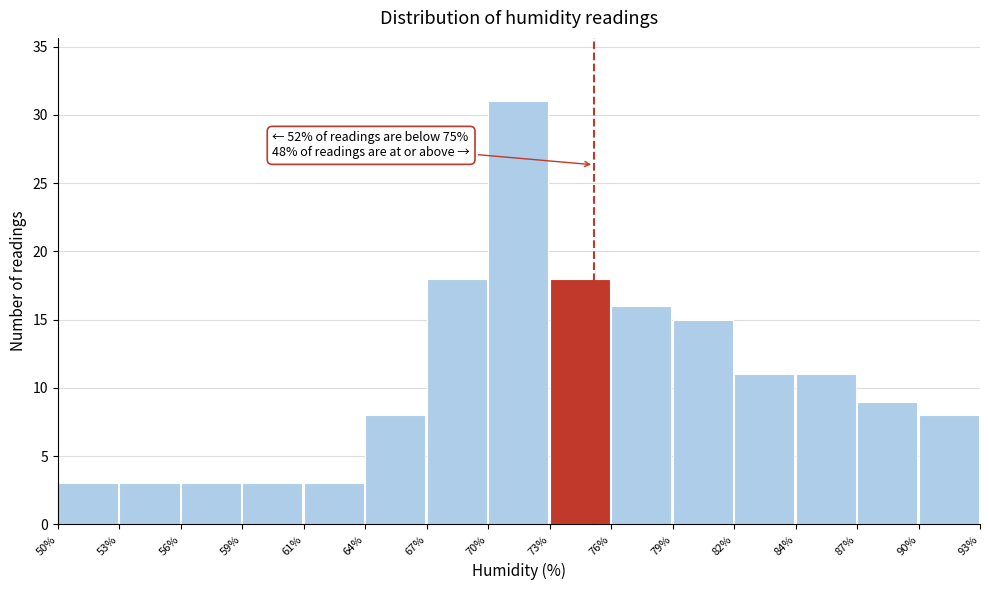

Reading left to right, extract all data points from this chart.

3	3	3	3	3	8	18	31	18	16	15	11	11	9	8